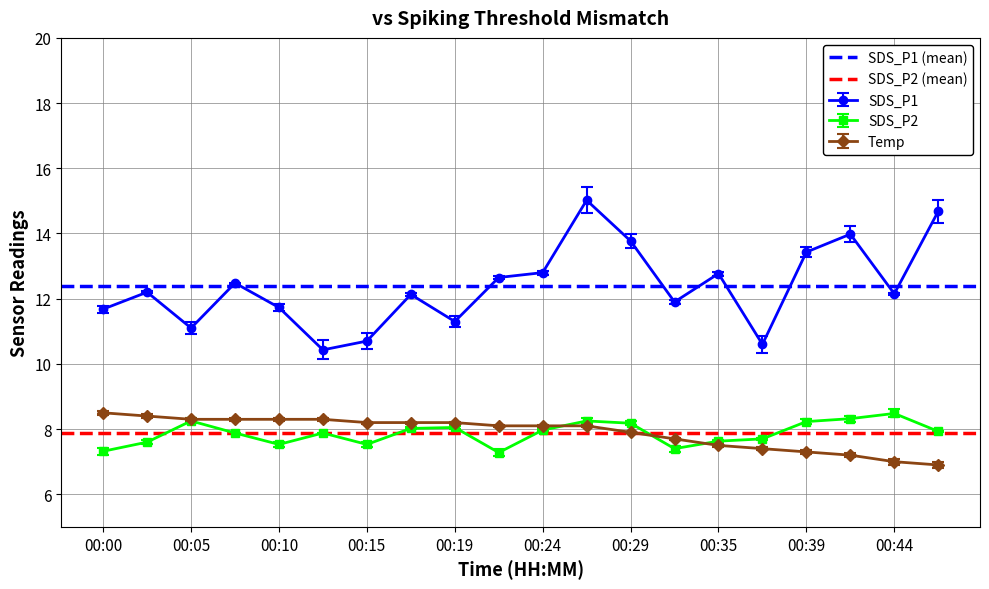

Where is the first local minimum for SDS_P1?

00:05